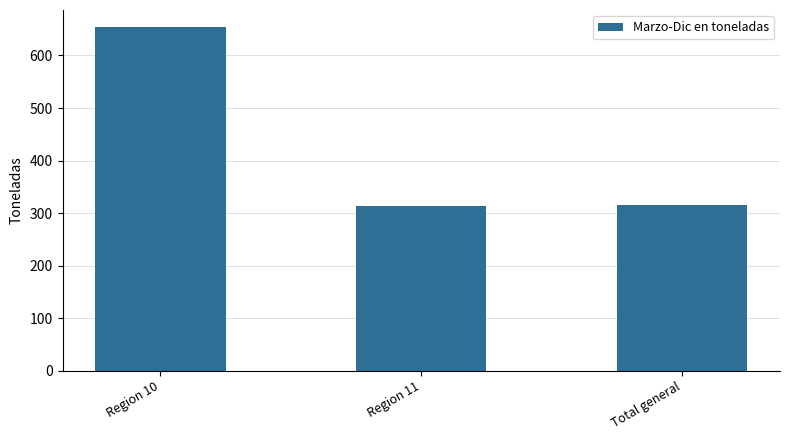

What is the average value?

427.4